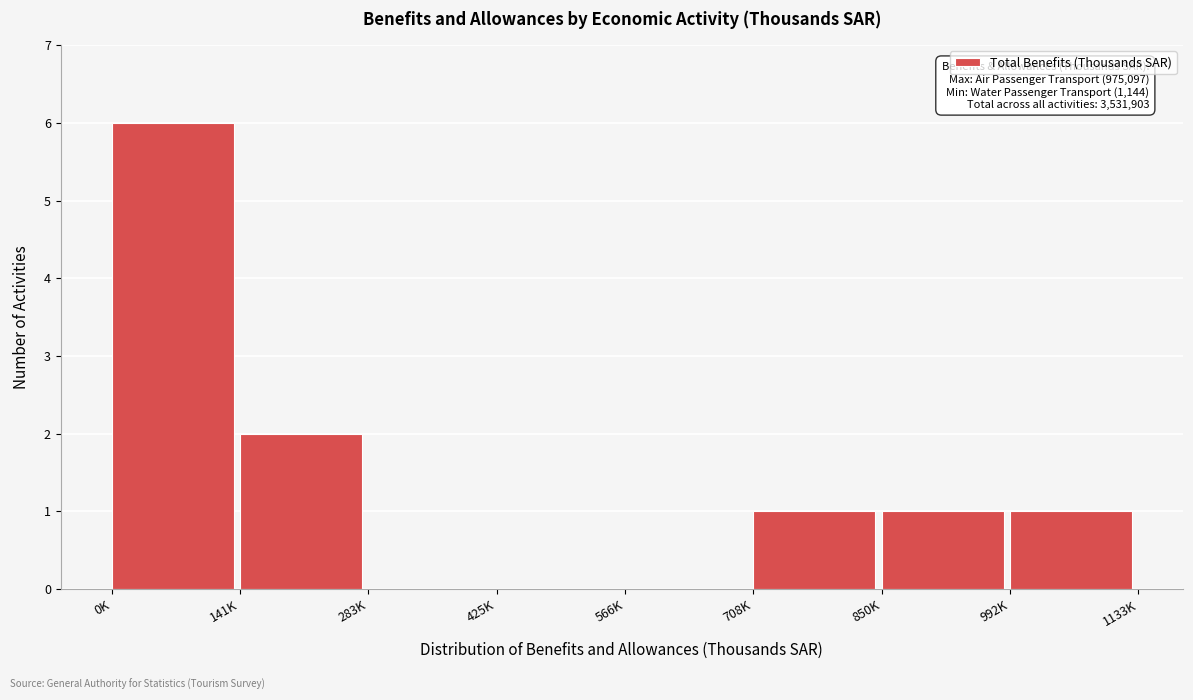

Reading left to right, what are all the values shown in this chart?

0K=6	141K=2	283K=0	425K=0	566K=0	708K=1	850K=1	992K=1